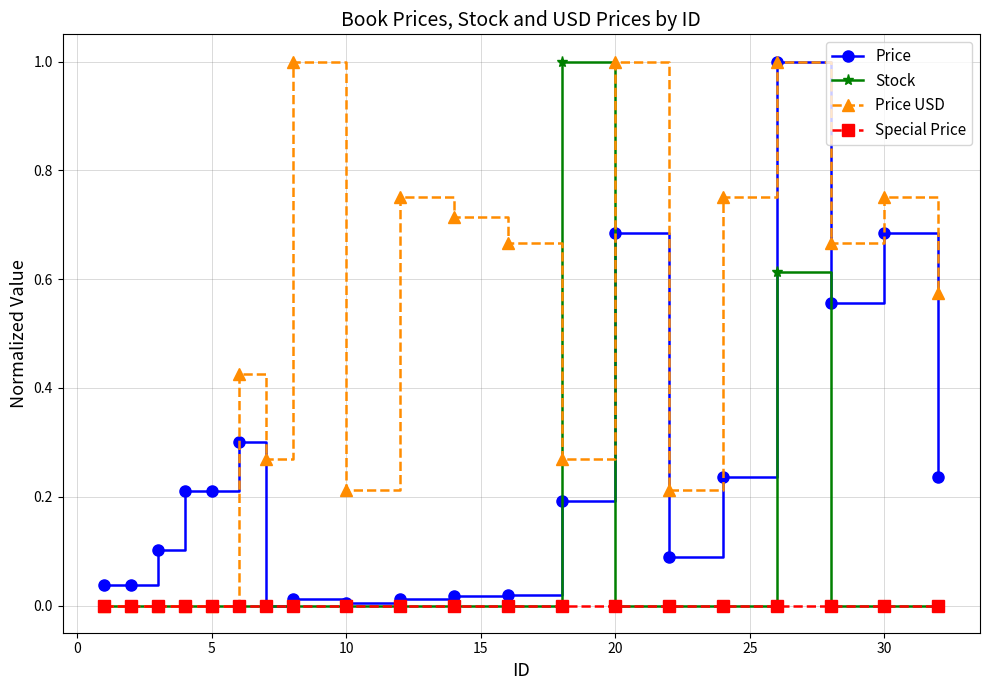

What is the value of the Price point at the 3rd from the left?

0.1